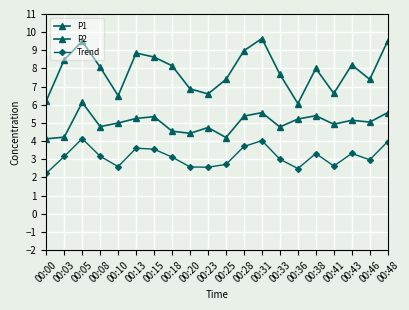

Reading right to left, extract all data points from this chart.

P1: 9.5	7.4	8.2	6.6	8.0	6.1	7.7	9.7	9.0	7.4	6.6	6.9	8.2	8.6	8.8	6.5	8.1	9.5	8.5	6.2
P2: 5.6	5.0	5.2	4.9	5.4	5.2	4.8	5.6	5.4	4.2	4.8	4.4	4.5	5.3	5.2	5.0	4.8	6.1	4.2	4.1
Trend: 4.0	3.0	3.3	2.6	3.3	2.5	3.0	4.0	3.7	2.7	2.6	2.6	3.1	3.6	3.6	2.6	3.2	4.1	3.2	2.2